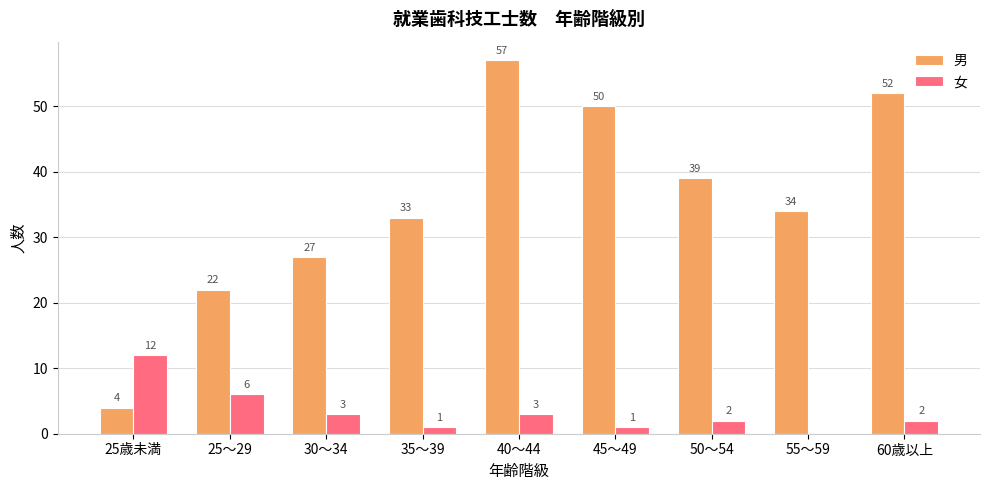

What is the sum of all 女 values?

30